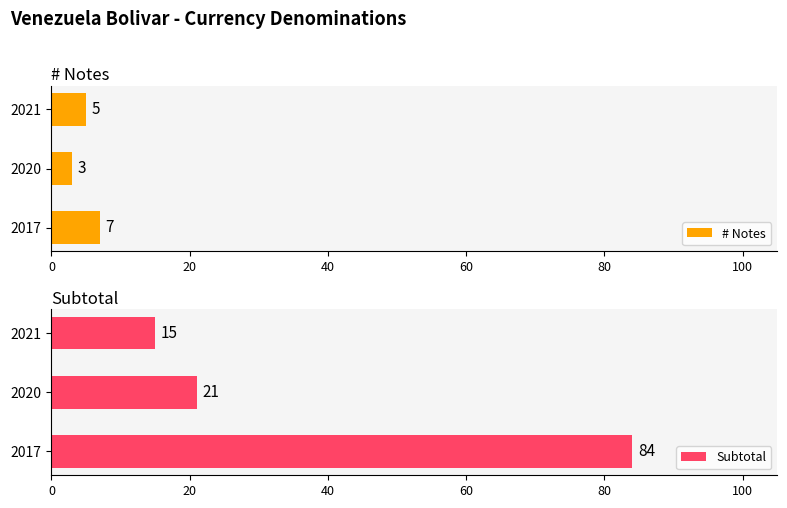

Which series has the largest total across all categories?

Subtotal